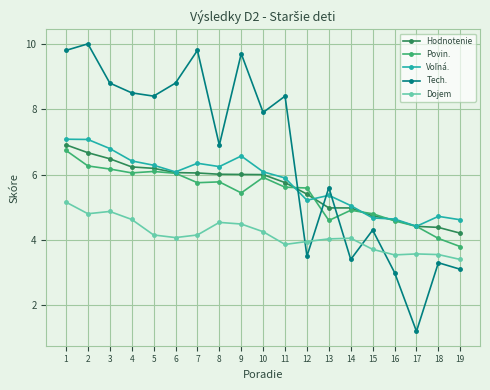

The value of Tech. at 17 is 1.2. True or false?

True